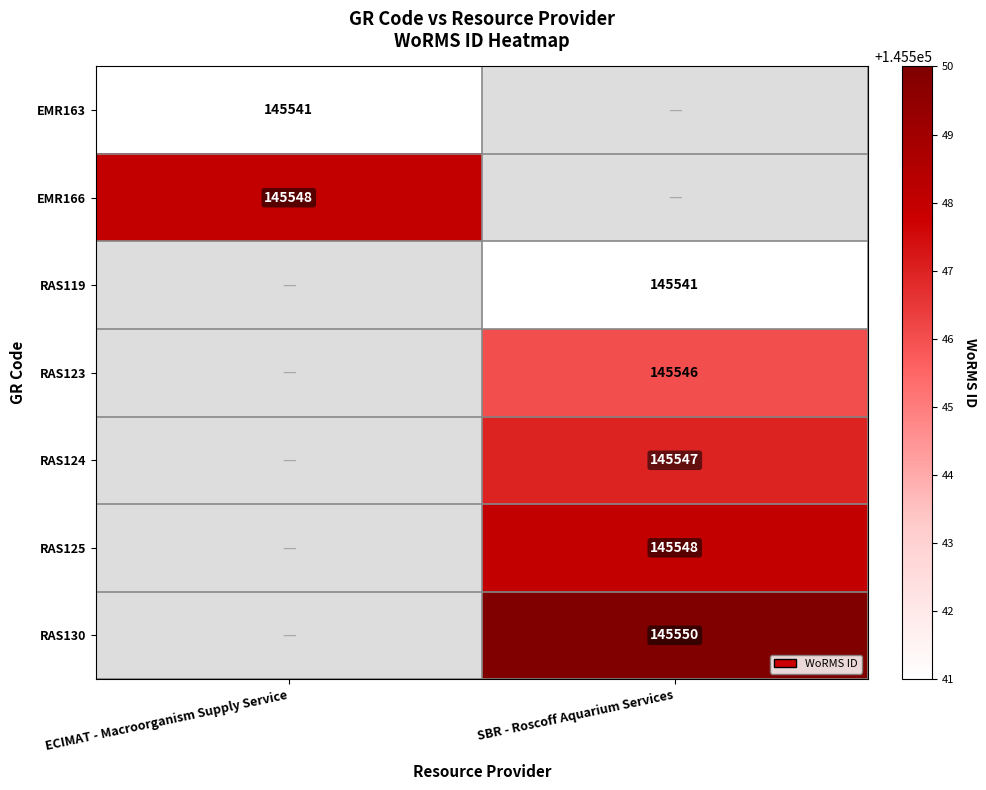

The value of EMR166 at ECIMAT - Macroorganism Supply Service is 65971. True or false?

False